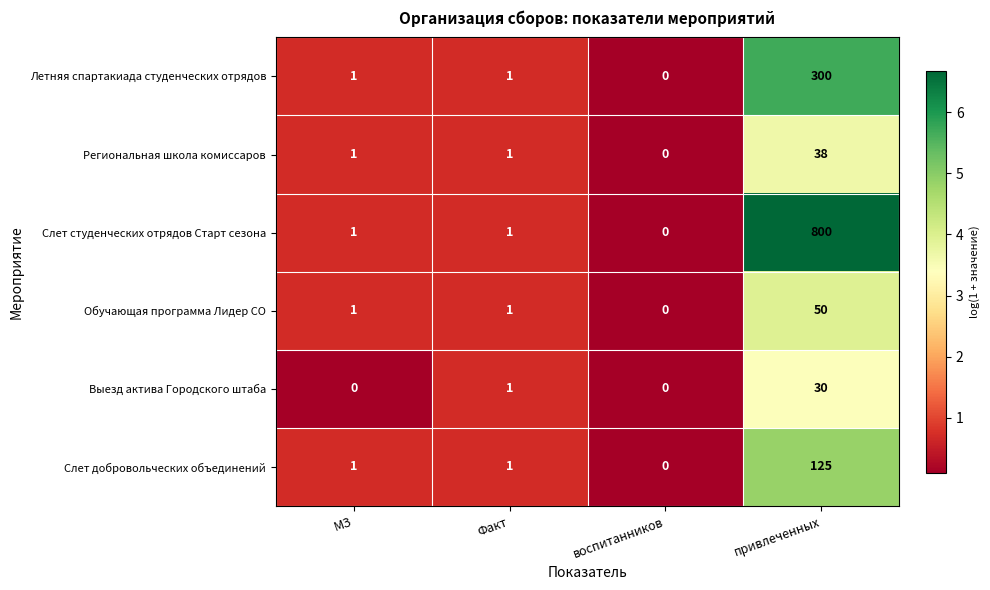

Where is Выезд актива Городского штаба nearest to the value 15?

Факт